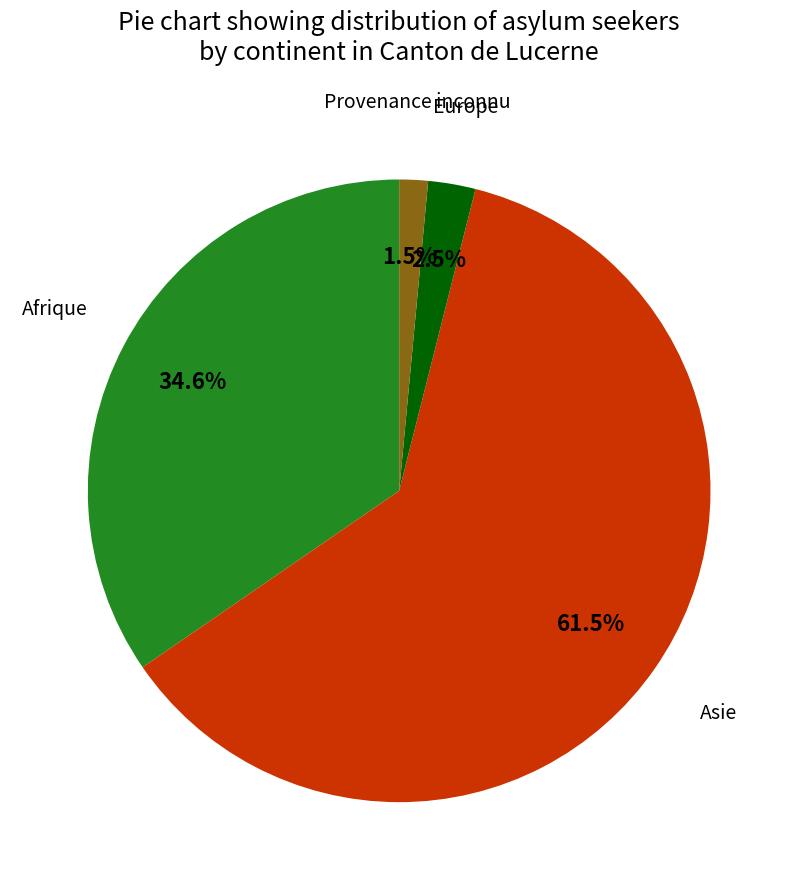

Rank the categories by value from highest to lowest.

Asie, Afrique, Europe, Provenance inconnu